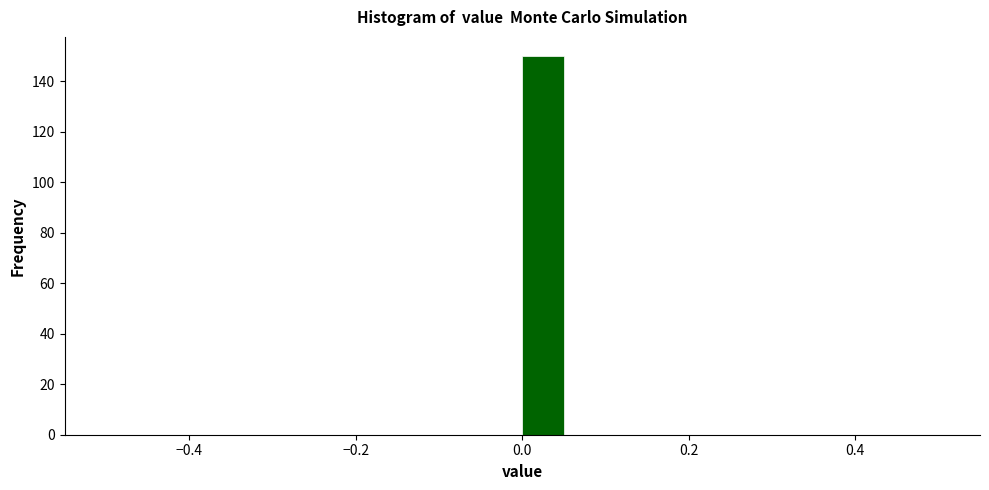

Around what value on the x-axis is the tallest bar? Give the approximate position of its centre, as read against the axis.

0.02